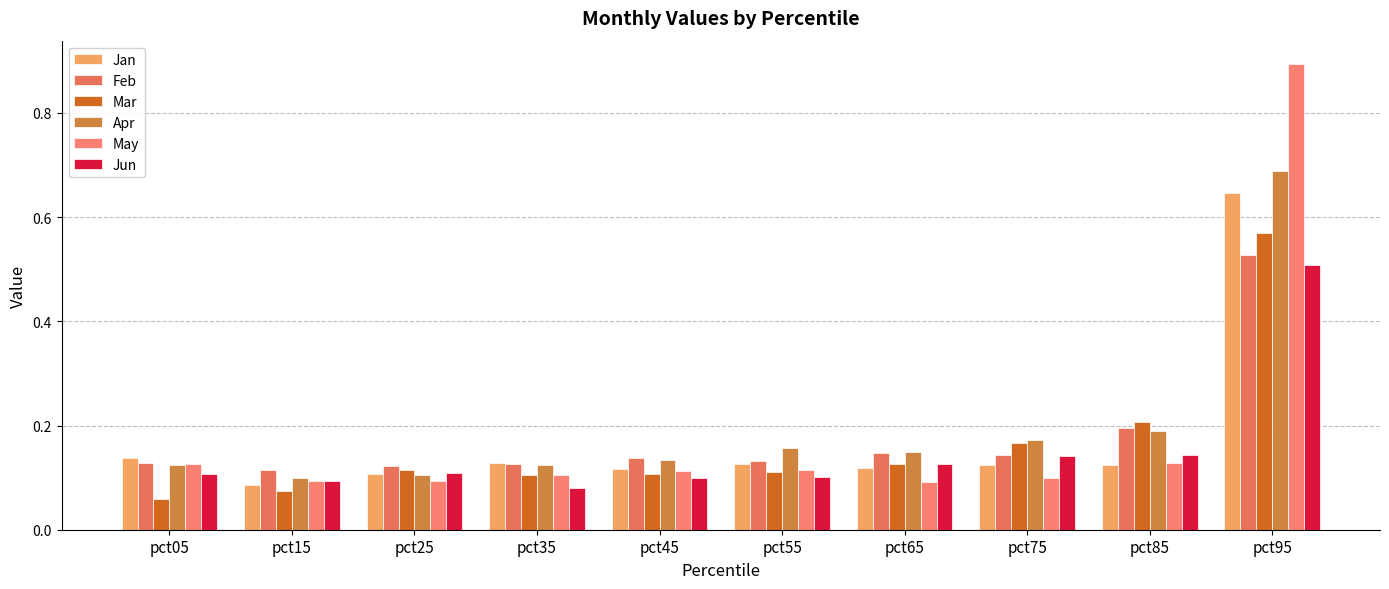

Which series changed the most between pct25 and pct55?

Apr